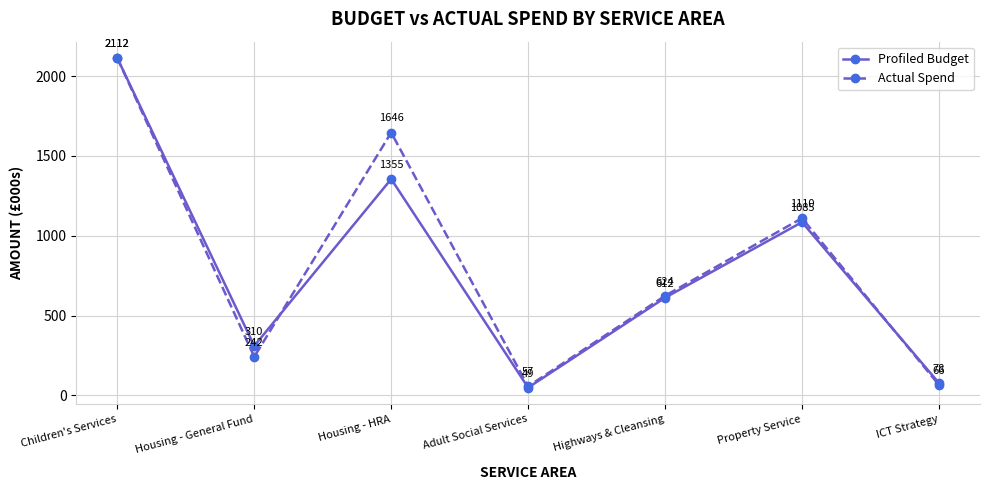

After their last crossing, which series has the higher values: Actual Spend or Profiled Budget?

Profiled Budget